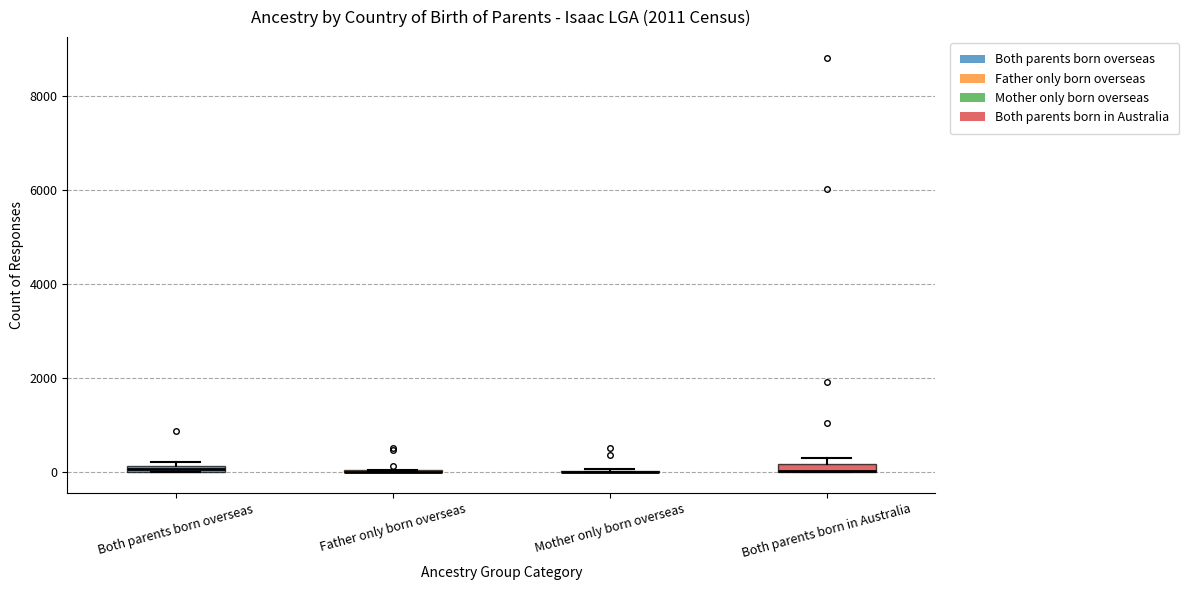

Where is the lower edge of the box for Both parents born overseas on the y-axis? The values are not printed on the chart, so give them approximately, as read against the axis.

0